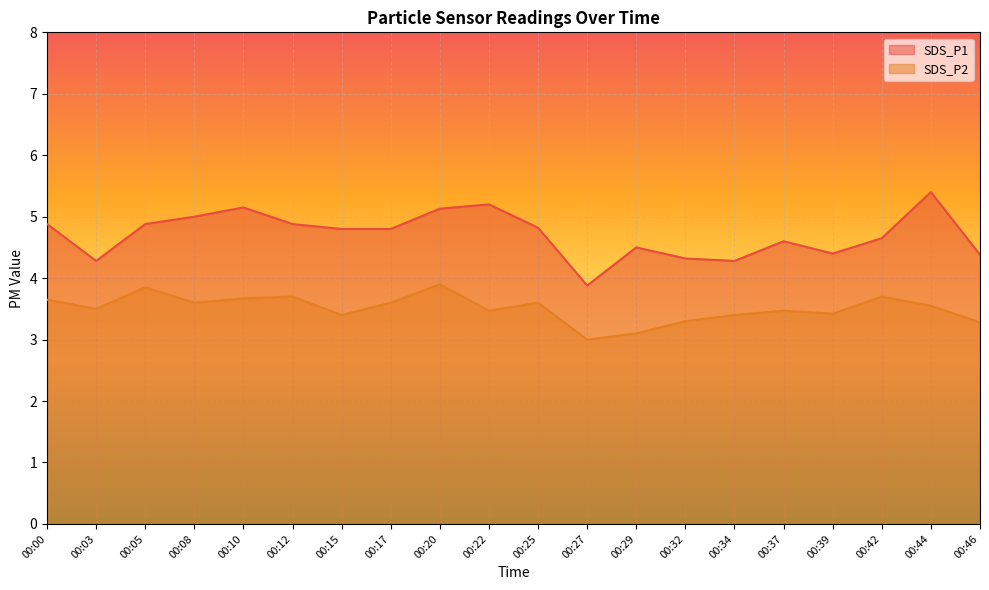

How many values in the SDS_P2 series exceed 3?

19